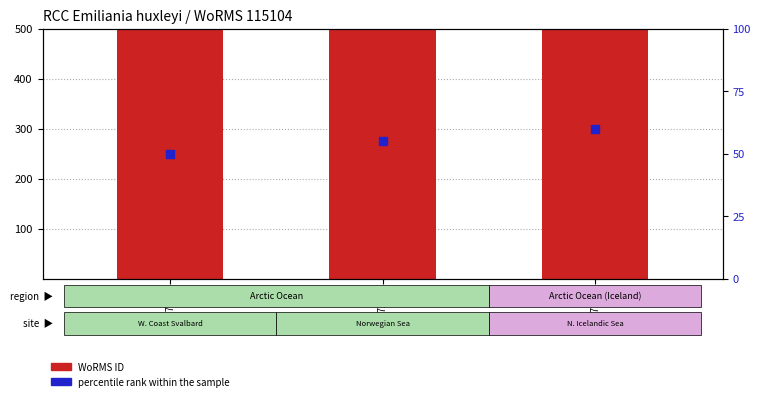

Which series has the largest total across all categories?

WoRMS ID